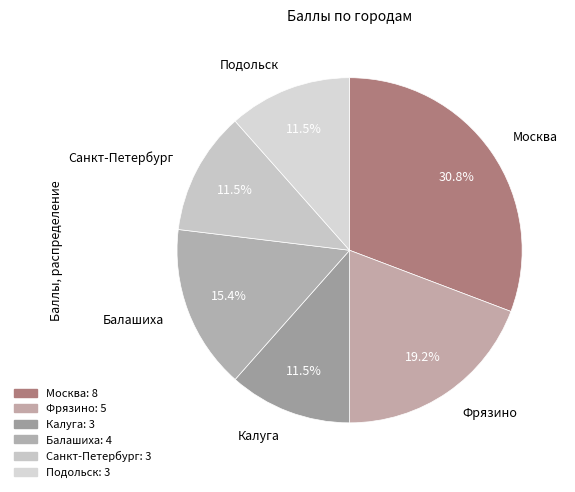

Count the number of slices in the pie.

6